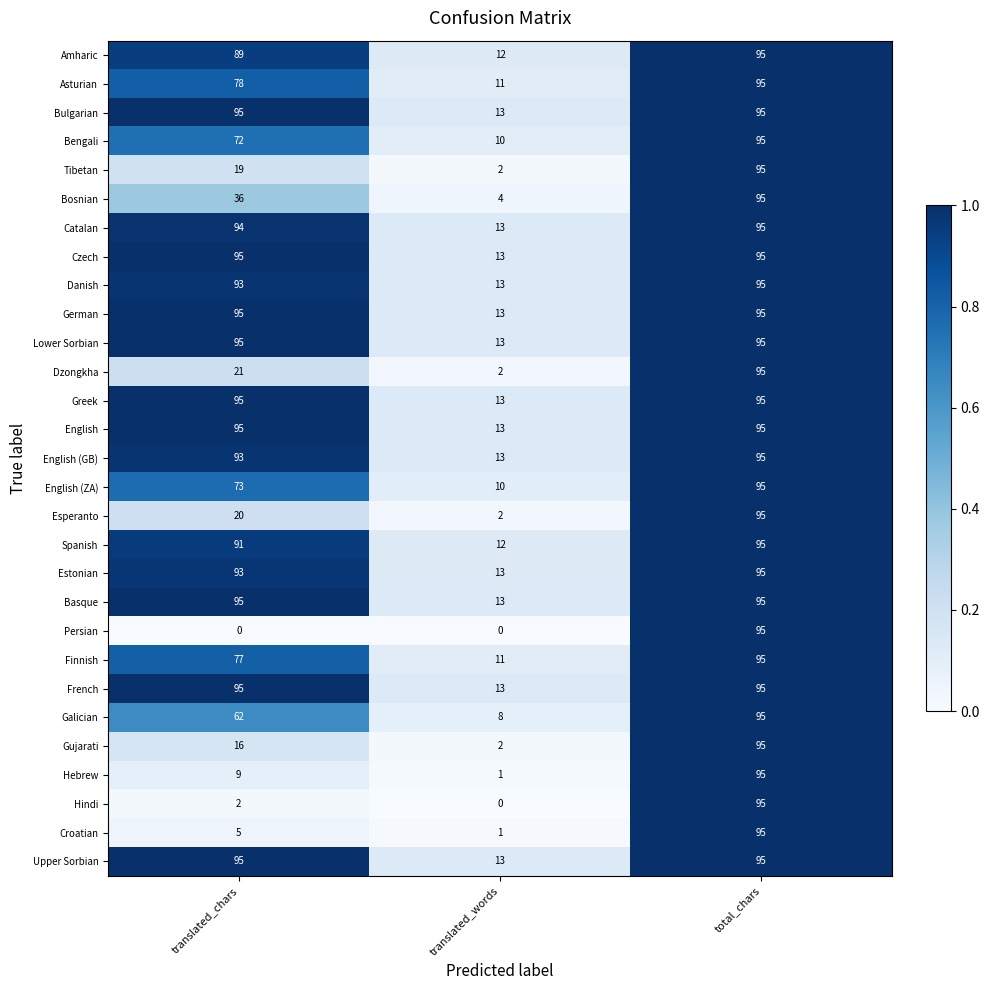

At how many categories does at least one series exceed 0?

3